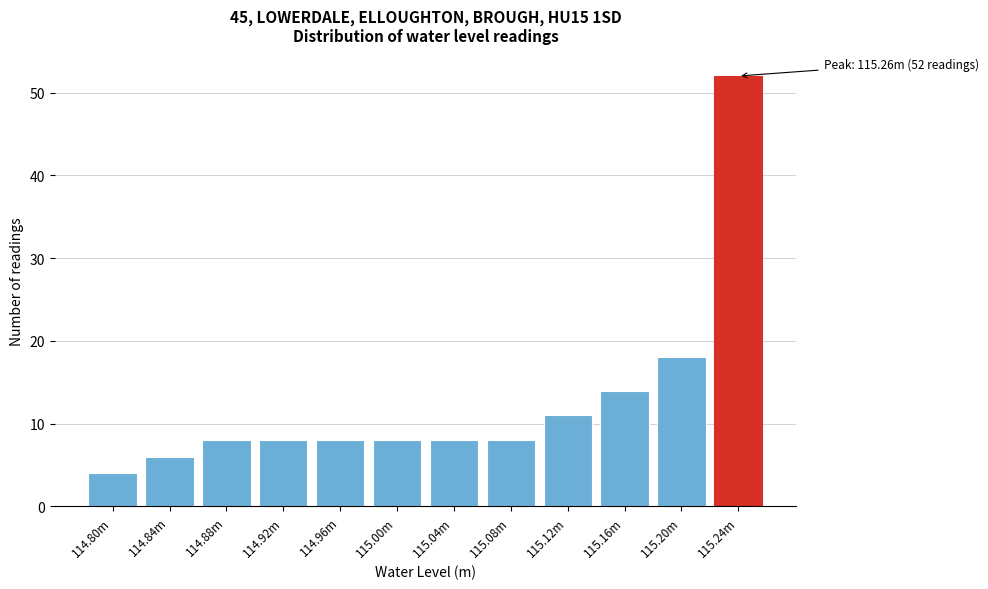

Reading left to right, list all the values displayed in this chart.

114.80m=4	114.84m=6	114.88m=8	114.92m=8	114.96m=8	115.00m=8	115.04m=8	115.08m=8	115.12m=11	115.16m=14	115.20m=18	115.24m=52